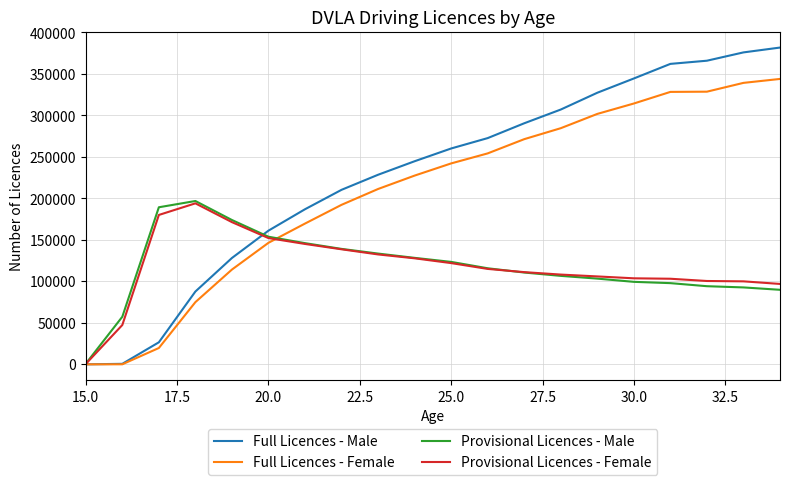

Which series has the largest range (max minus min)?

Full Licences - Male